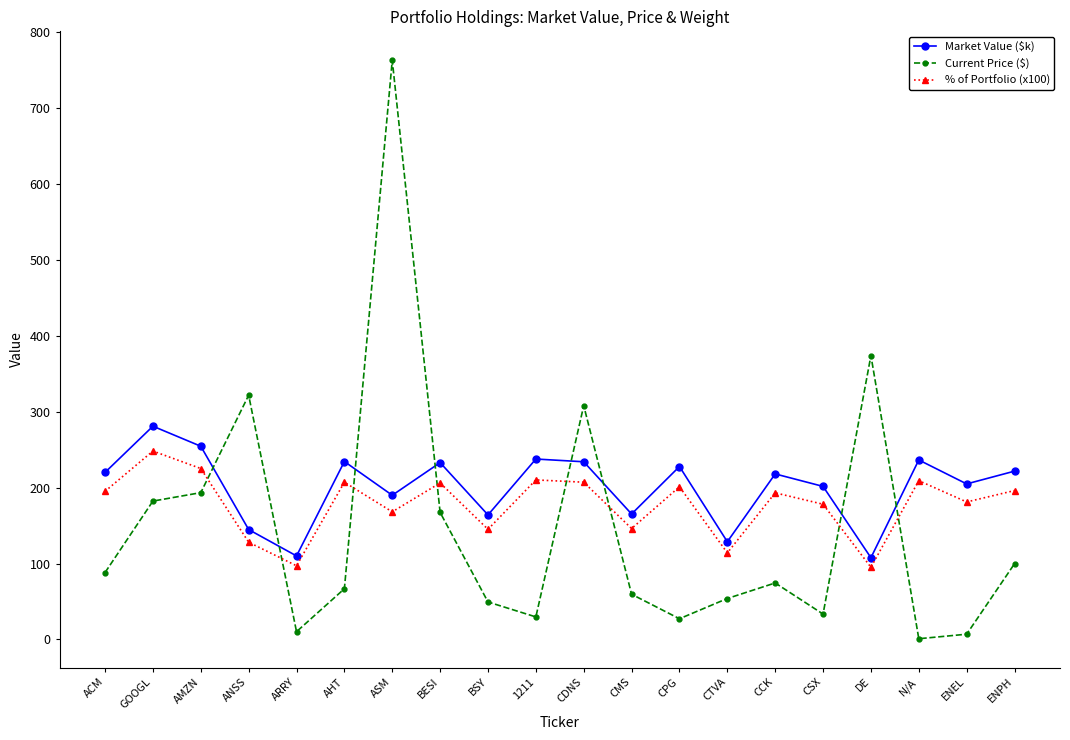

What position from the right is CSX?

5